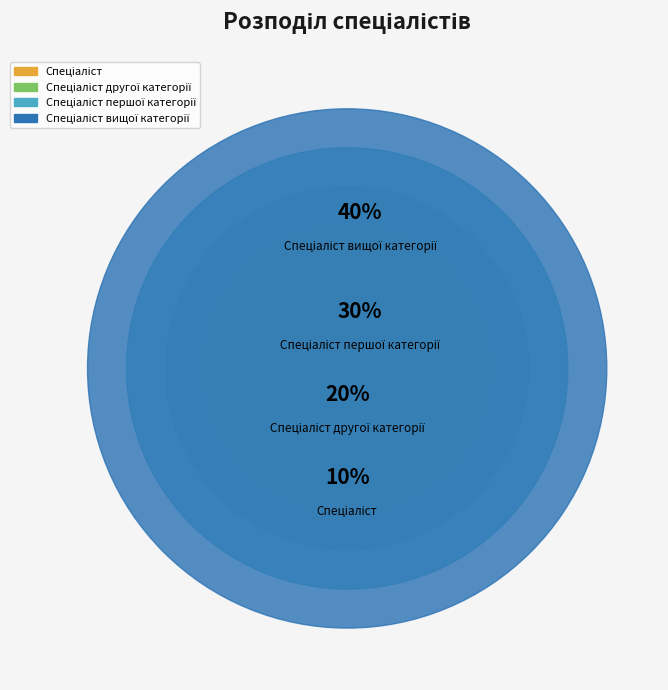

To the nearest percent, what is the average slice percentage?

25%